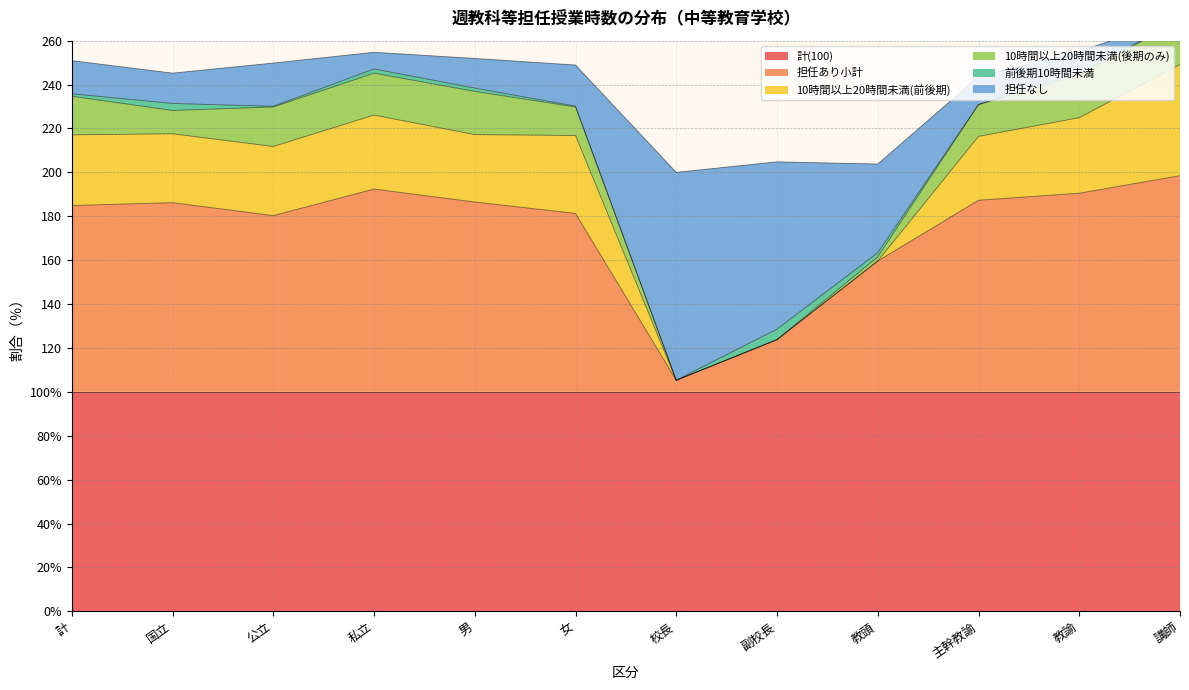

True or false: 担任あり小計 and 担任なし cross at least once.

False